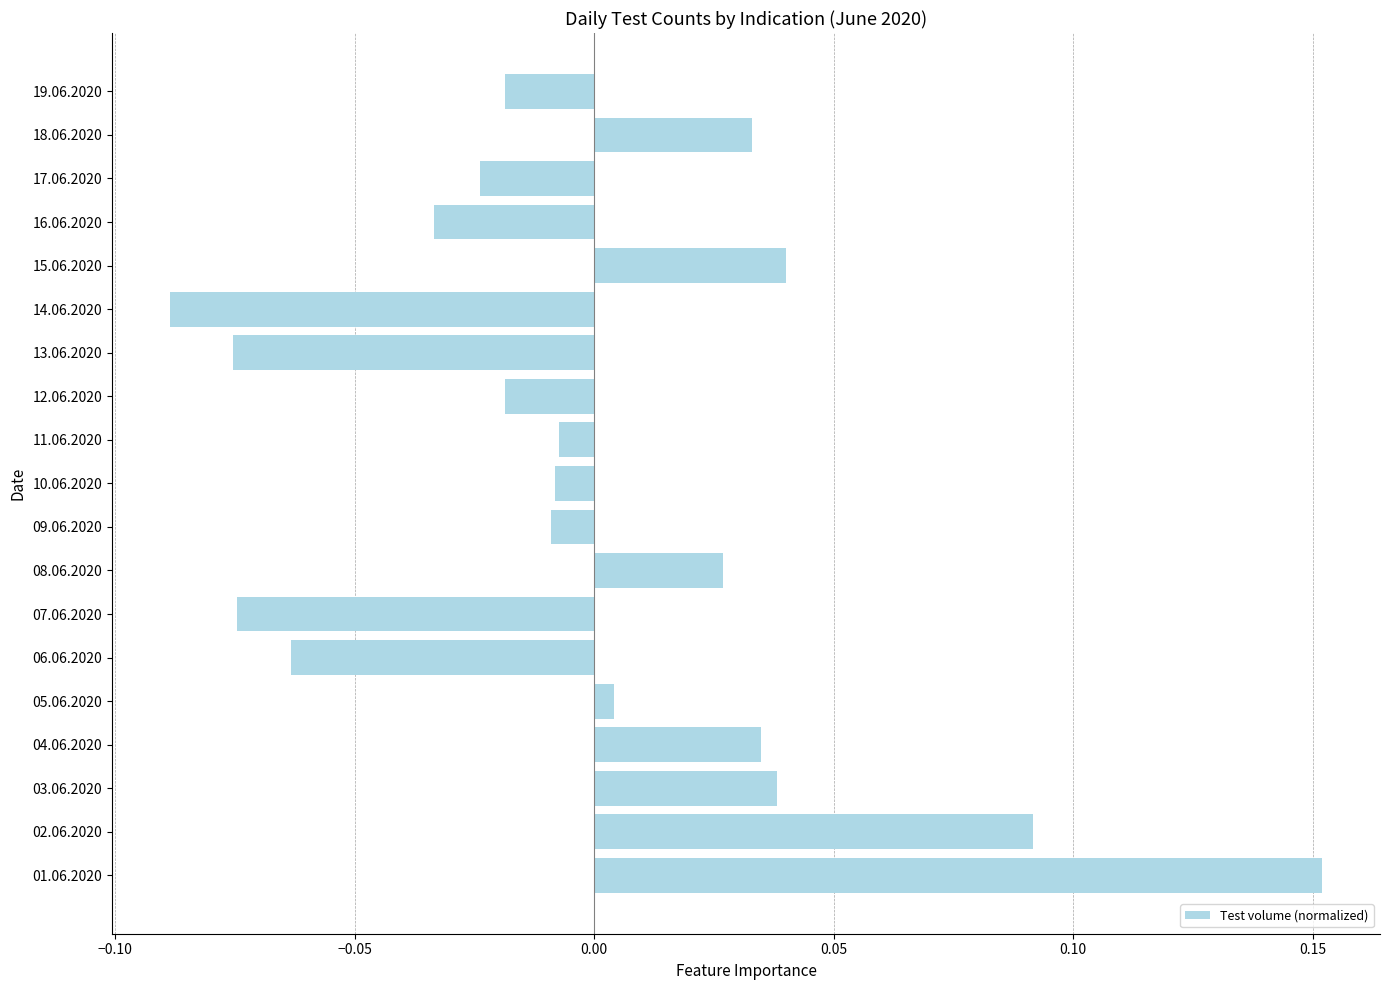

At which category does the chart reach its minimum across all series?

14.06.2020